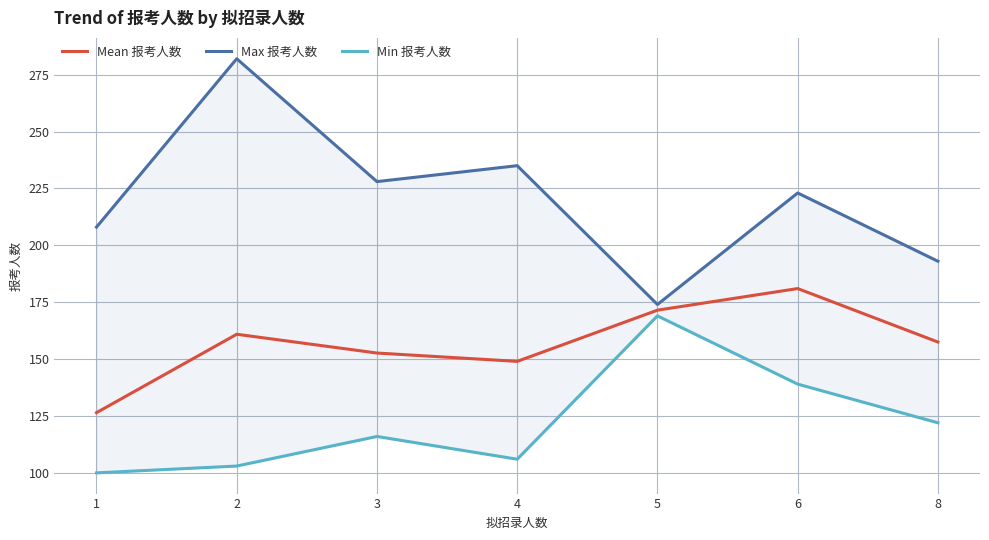

What is the minimum value shown in the chart?

100.0